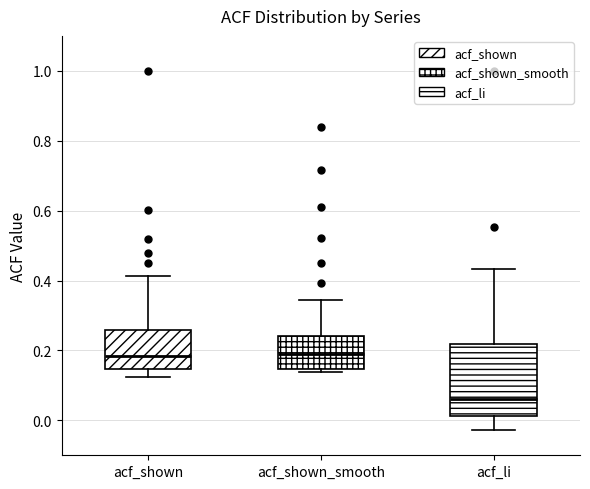

Reading left to right, transcribe this box plot: for each box, give where its median line is, the range the box spans, and where its two whiskers end, as read against the y-axis. The values are not printed on the chart, so give them approximately, as read against the axis.

acf_shown: median 0.18, box 0.14 to 0.26, whiskers 0.12 to 0.42
acf_shown_smooth: median 0.18, box 0.14 to 0.24, whiskers 0.14 (just below the box's lower edge) to 0.34
acf_li: median 0.06, box 0.02 to 0.22, whiskers -0.02 to 0.44